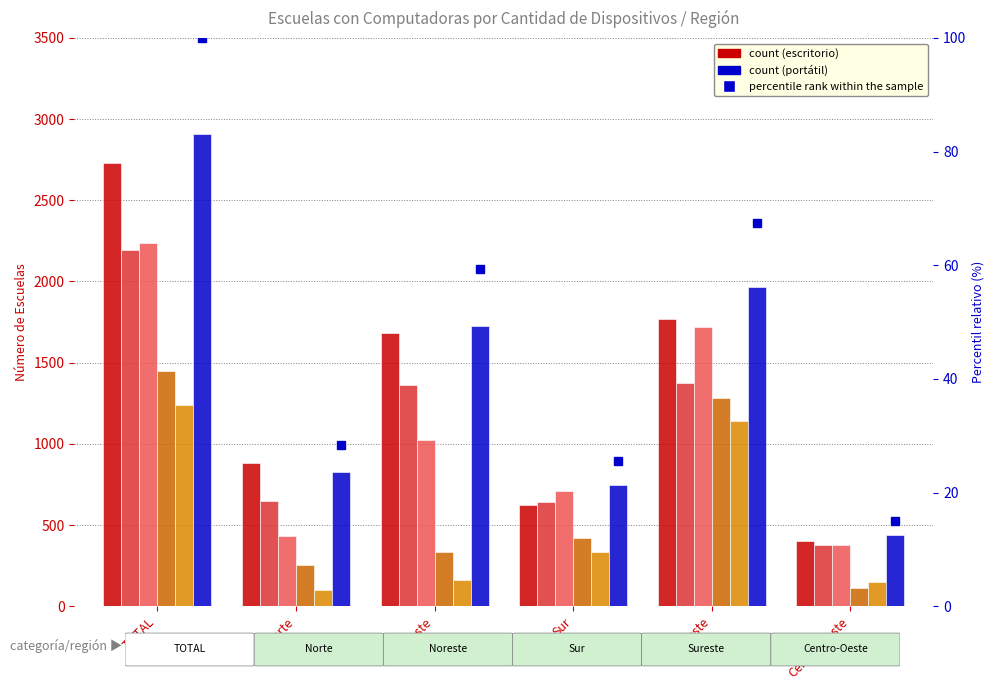

What is the spread (max minus min) of values at Centro-Oeste?

329